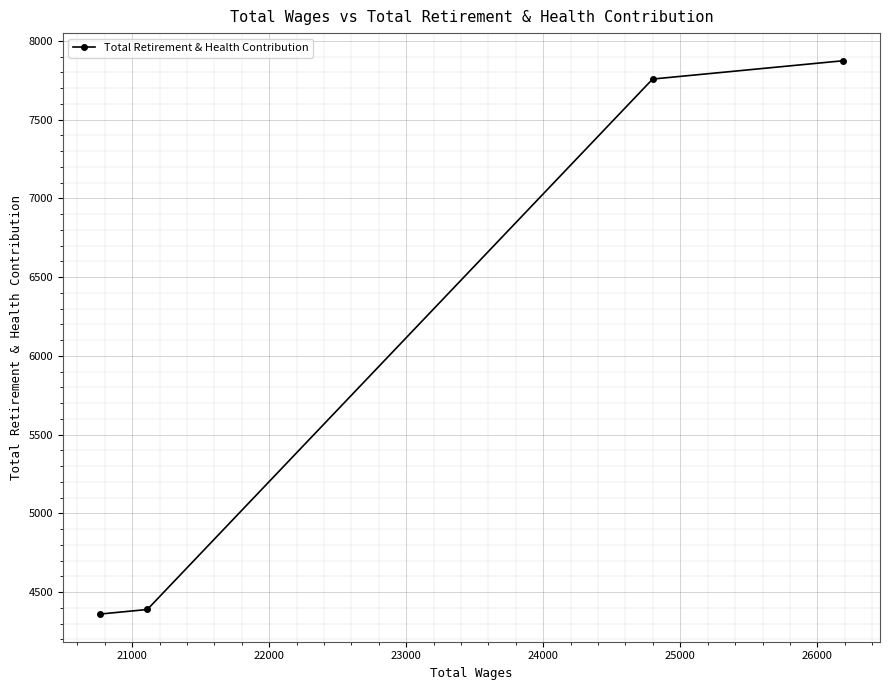

Count the number of categories in the chart.

4